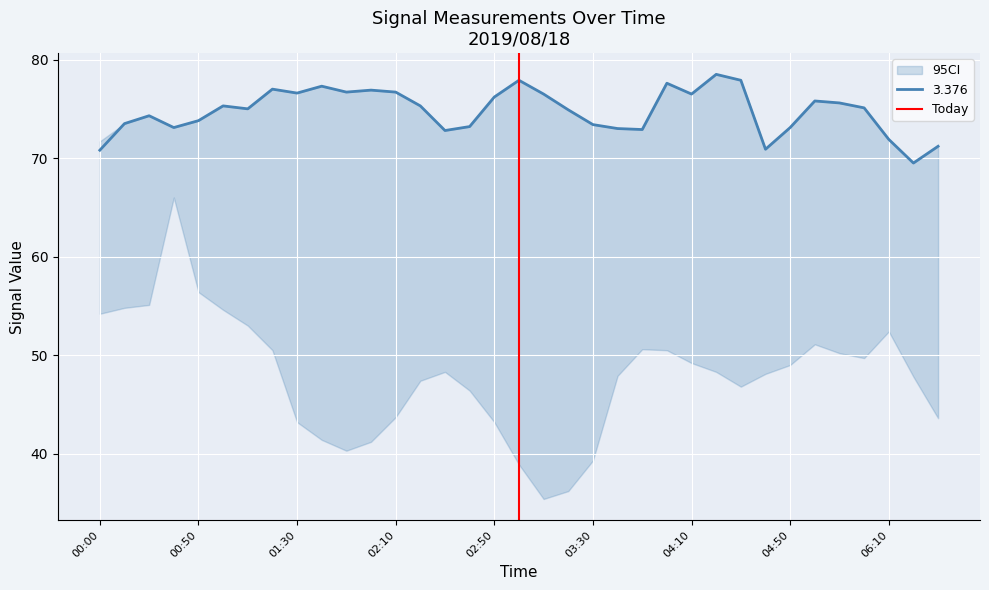

What is the minimum value for 3.376?

69.5